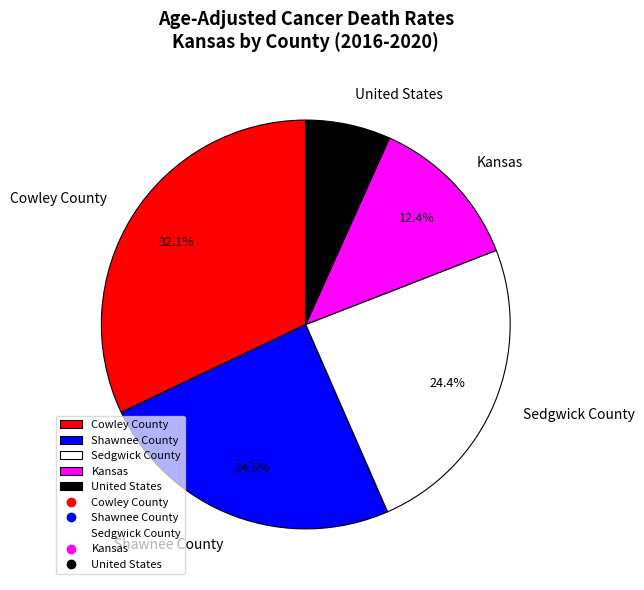

Count the number of slices in the pie.

5